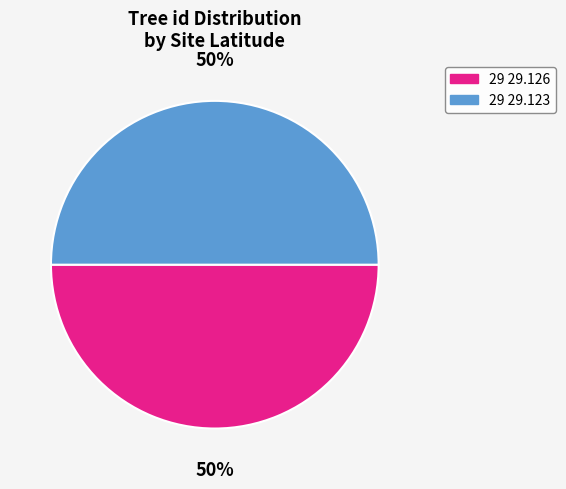

To the nearest percent, what is the combined percentage of 29 29.126 and 29 29.123?

100%